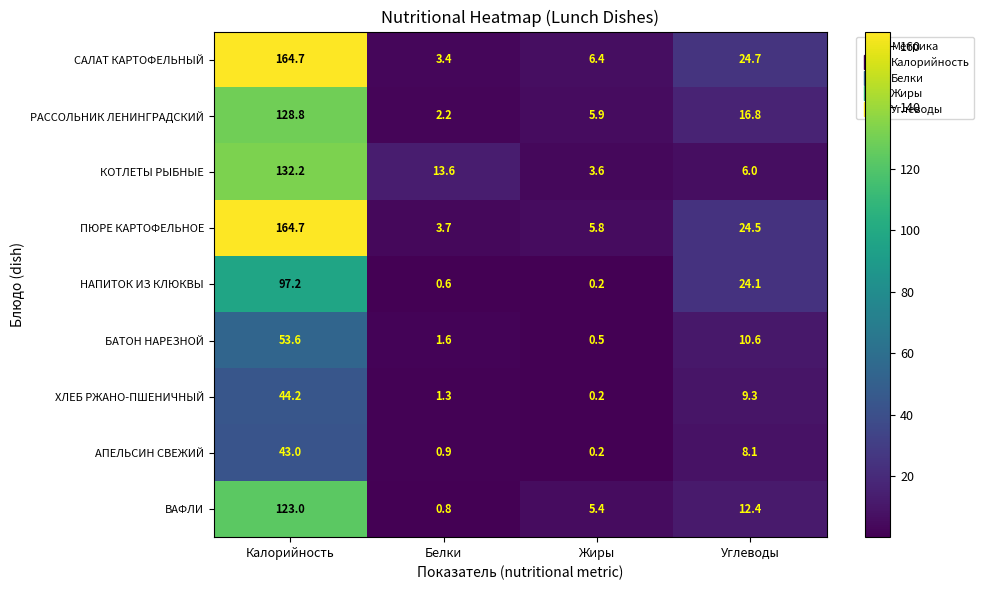

What is the minimum value for САЛАТ КАРТОФЕЛЬНЫЙ?

3.4